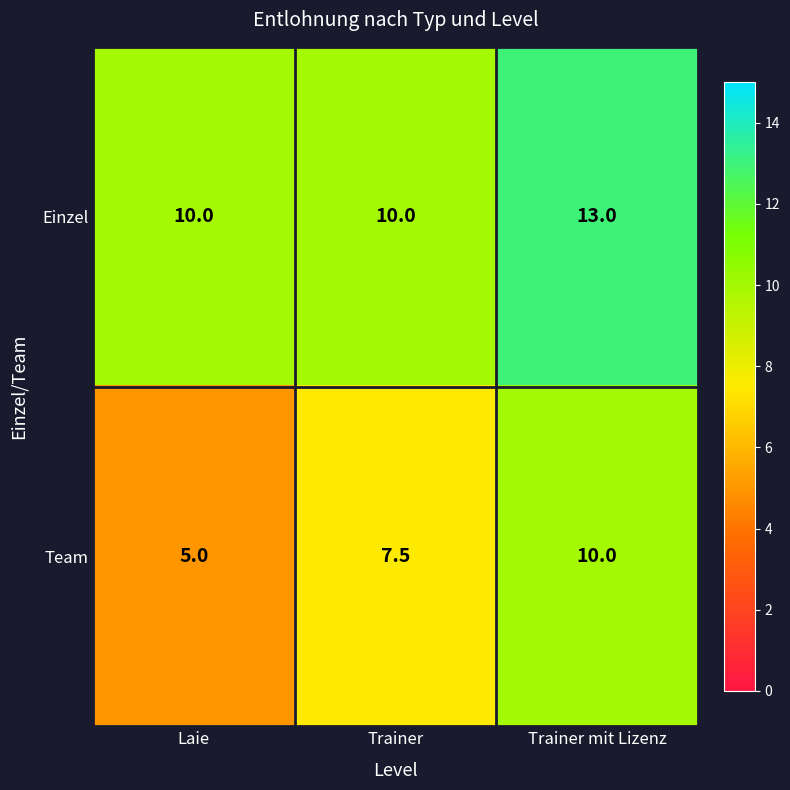

How many Team values are between 5 and 10?

3